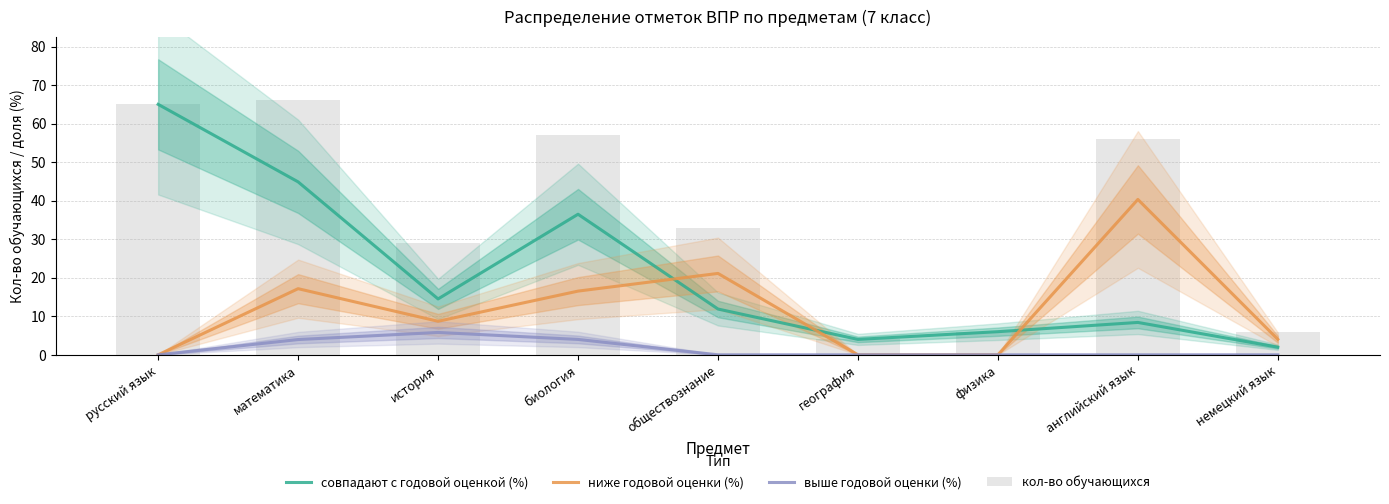

Are the bars horizontal?

No